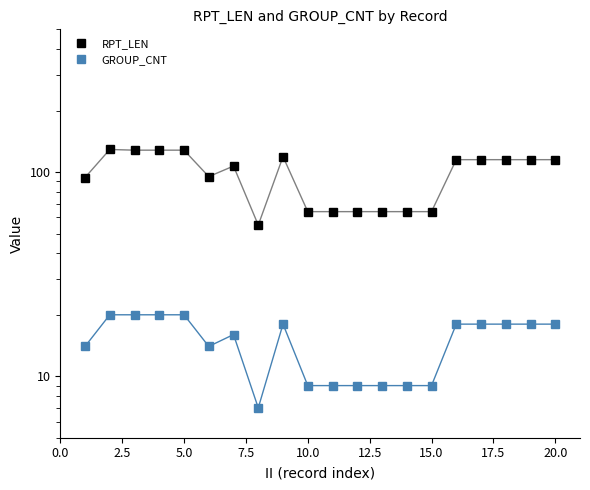

Is it true that RPT_LEN equals 41 at 5.0?

False